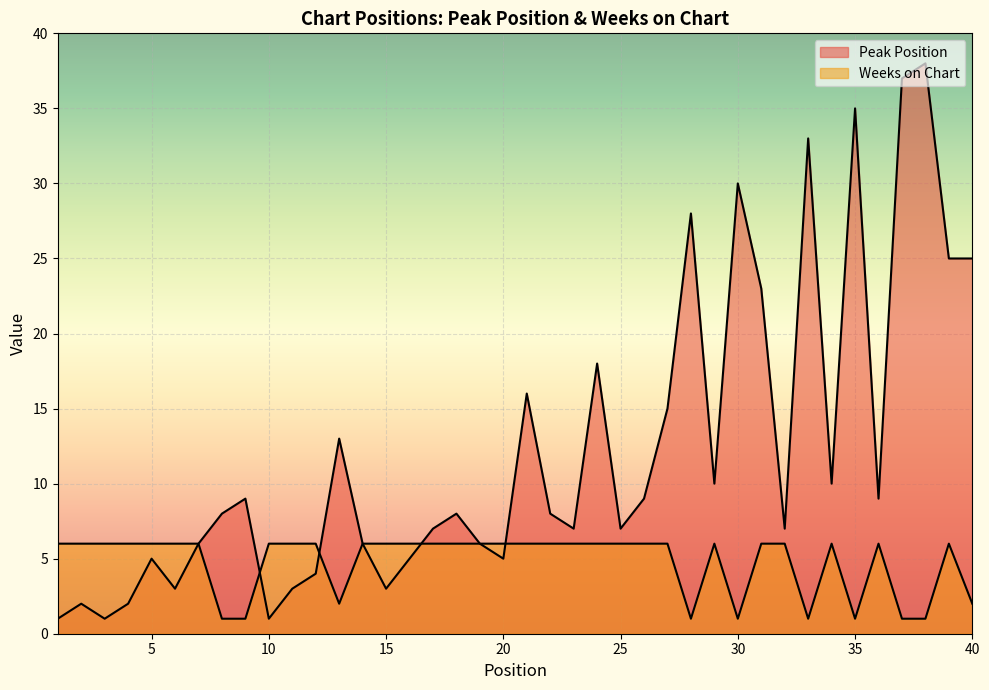

In Peak Position, how many points are higher than both neighbors (excluding endpoints)?

12